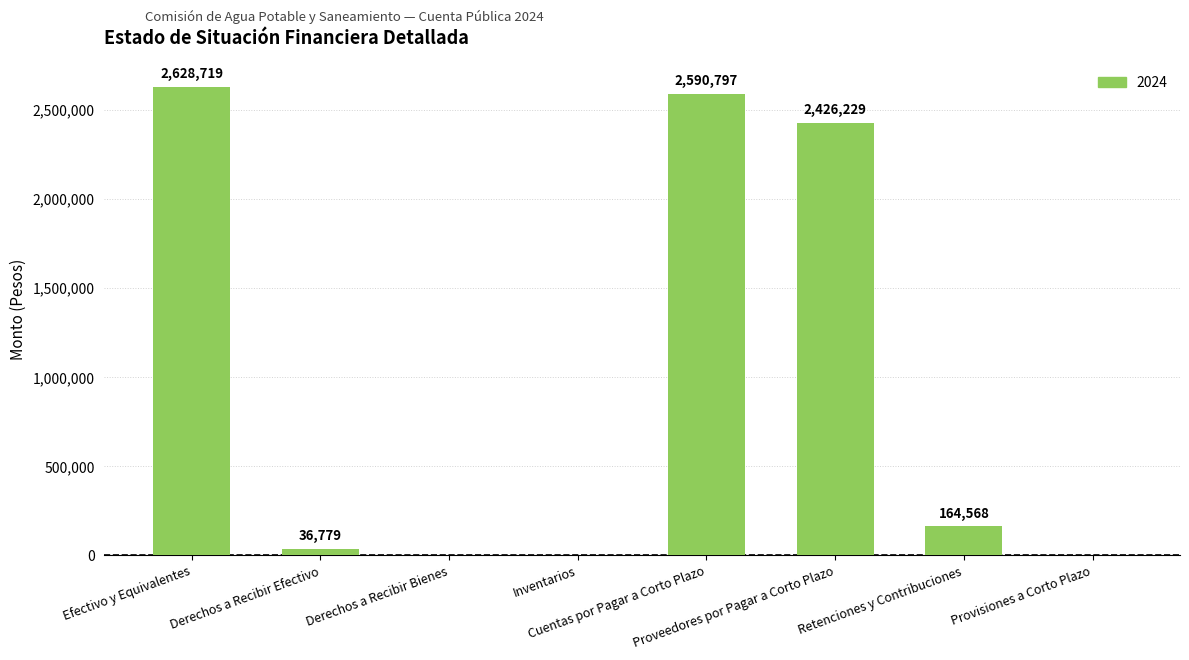

Are the bars horizontal?

No